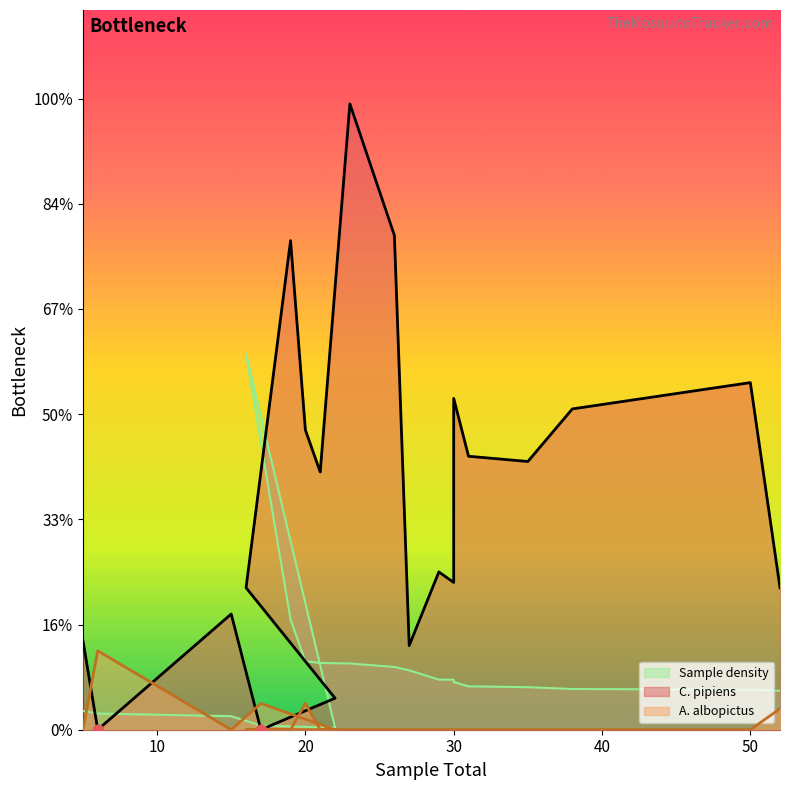

Which series contains the lowest Y value?

C. pipiens